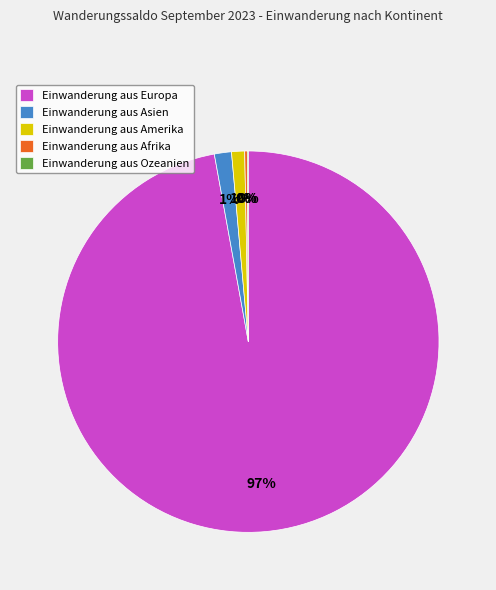

Which slice represents more than half of the pie?

Einwanderung aus Europa